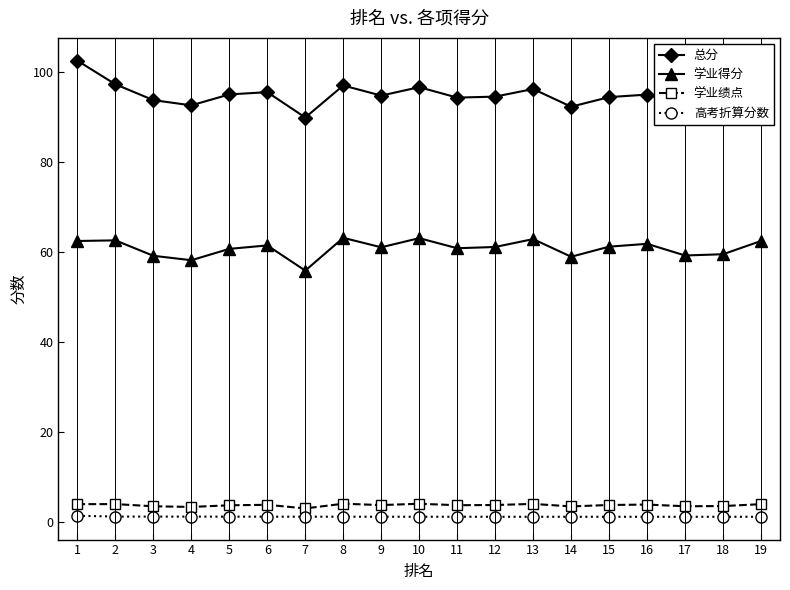

Is the value of 总分 at 6 greater than the value of 学业得分 at 2?

Yes